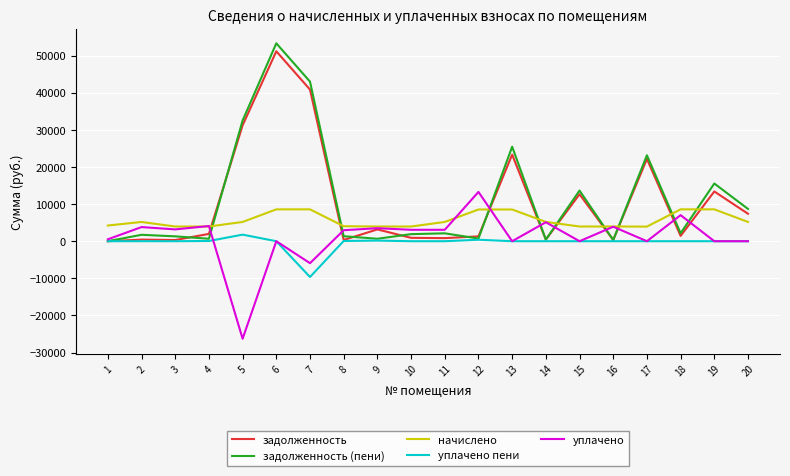

Is this an area chart (filled region under the line)?

No